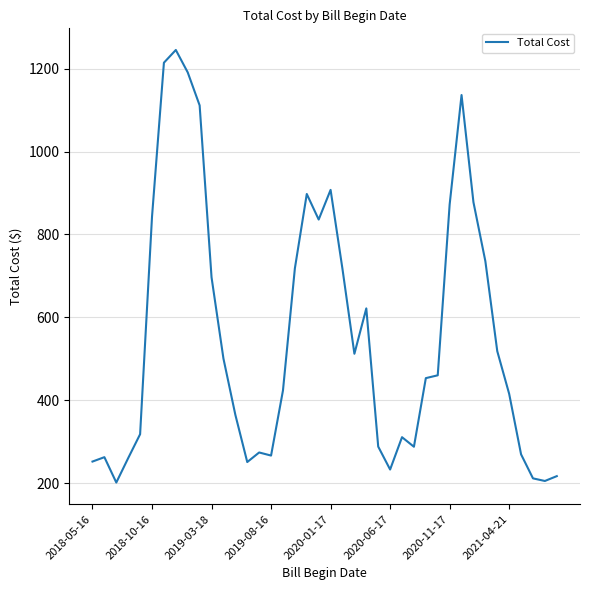

What is the difference between the maximum and minimum values?

1043.9